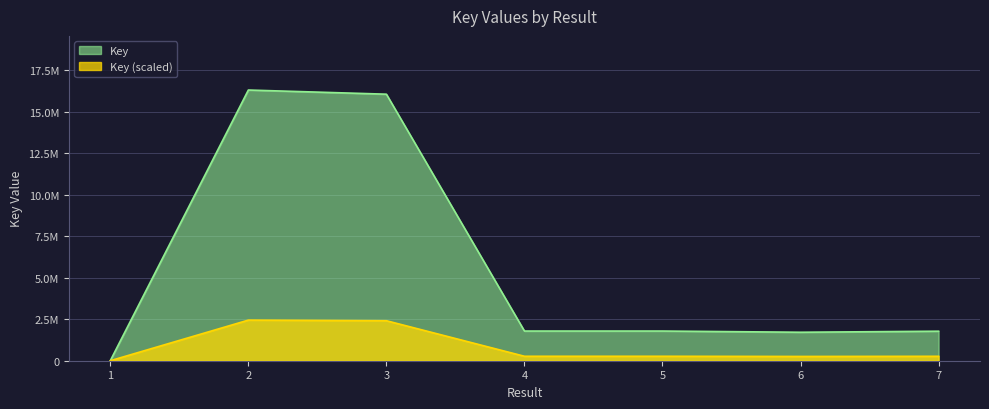

Does the chart display data point markers on the line(s)?

No